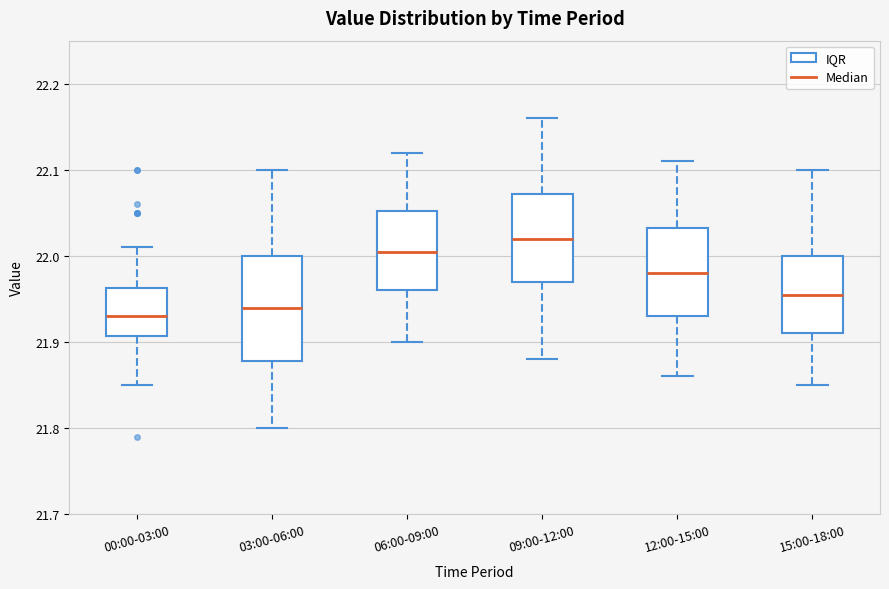

Reading left to right, transcribe this box plot: for each box, give where its median line is, the range the box spans, and where its two whiskers end, as read against the y-axis. The values are not printed on the chart, so give them approximately, as read against the axis.

00:00-03:00: median 21.93, box 21.91 to 21.96, whiskers 21.85 to 22.01
03:00-06:00: median 21.94, box 21.88 to 22.00, whiskers 21.80 to 22.10
06:00-09:00: median 22.01, box 21.96 to 22.05, whiskers 21.90 to 22.12
09:00-12:00: median 22.02, box 21.97 to 22.07, whiskers 21.88 to 22.16
12:00-15:00: median 21.98, box 21.93 to 22.03, whiskers 21.86 to 22.11
15:00-18:00: median 21.96, box 21.91 to 22.00, whiskers 21.85 to 22.10